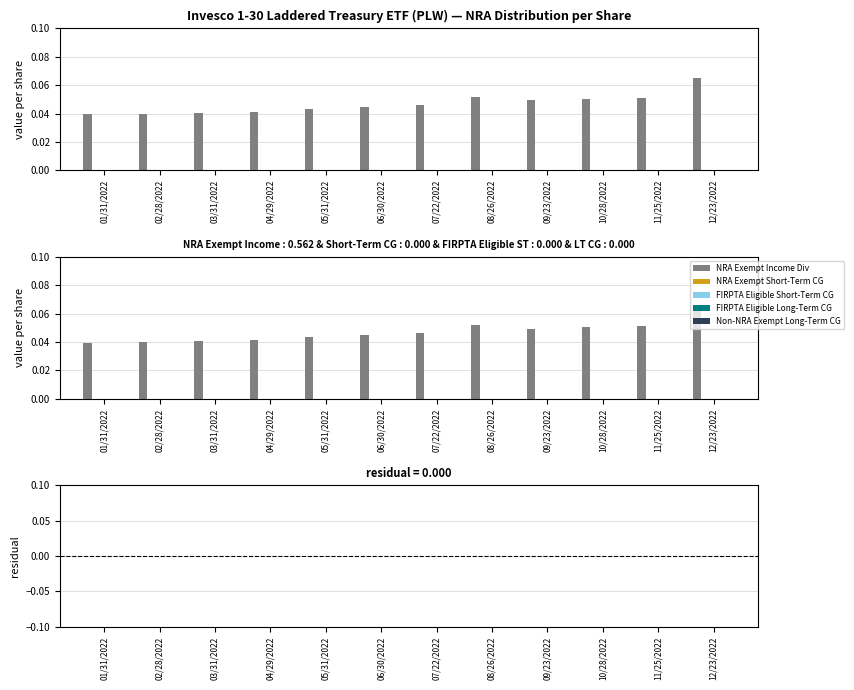

Reading left to right, transcribe all the data shown in this chart.

NRA Exempt Income Div: 01/31/2022=0.0	02/28/2022=0.0	03/31/2022=0.0	04/29/2022=0.0	05/31/2022=0.0	06/30/2022=0.0	07/22/2022=0.0	08/26/2022=0.1	09/23/2022=0.0	10/28/2022=0.1	11/25/2022=0.1	12/23/2022=0.1
NRA Exempt Short-Term CG: 01/31/2022=0.0	02/28/2022=0.0	03/31/2022=0.0	04/29/2022=0.0	05/31/2022=0.0	06/30/2022=0.0	07/22/2022=0.0	08/26/2022=0.0	09/23/2022=0.0	10/28/2022=0.0	11/25/2022=0.0	12/23/2022=0.0
FIRPTA Eligible Short-Term CG: 01/31/2022=0.0	02/28/2022=0.0	03/31/2022=0.0	04/29/2022=0.0	05/31/2022=0.0	06/30/2022=0.0	07/22/2022=0.0	08/26/2022=0.0	09/23/2022=0.0	10/28/2022=0.0	11/25/2022=0.0	12/23/2022=0.0
FIRPTA Eligible Long-Term CG: 01/31/2022=0.0	02/28/2022=0.0	03/31/2022=0.0	04/29/2022=0.0	05/31/2022=0.0	06/30/2022=0.0	07/22/2022=0.0	08/26/2022=0.0	09/23/2022=0.0	10/28/2022=0.0	11/25/2022=0.0	12/23/2022=0.0
Non-NRA Exempt Long-Term CG: 01/31/2022=0.0	02/28/2022=0.0	03/31/2022=0.0	04/29/2022=0.0	05/31/2022=0.0	06/30/2022=0.0	07/22/2022=0.0	08/26/2022=0.0	09/23/2022=0.0	10/28/2022=0.0	11/25/2022=0.0	12/23/2022=0.0